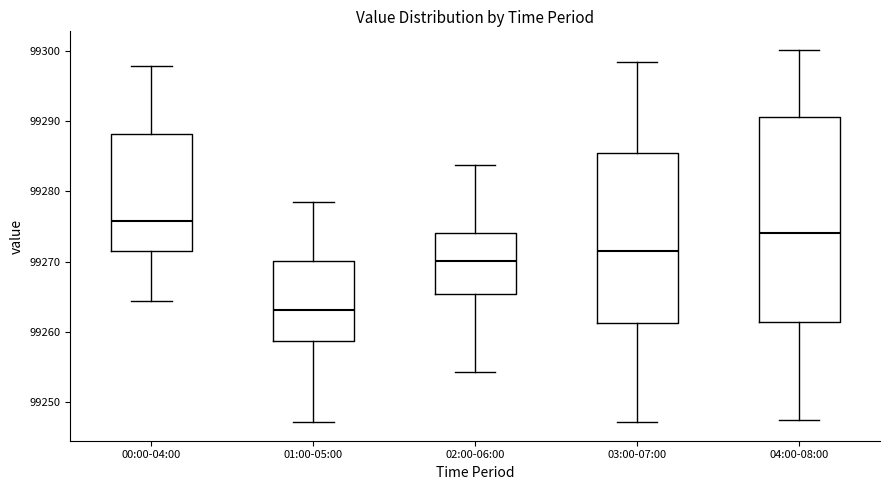

Which box is the tallest, from its lower edge to its upper edge?

04:00-08:00